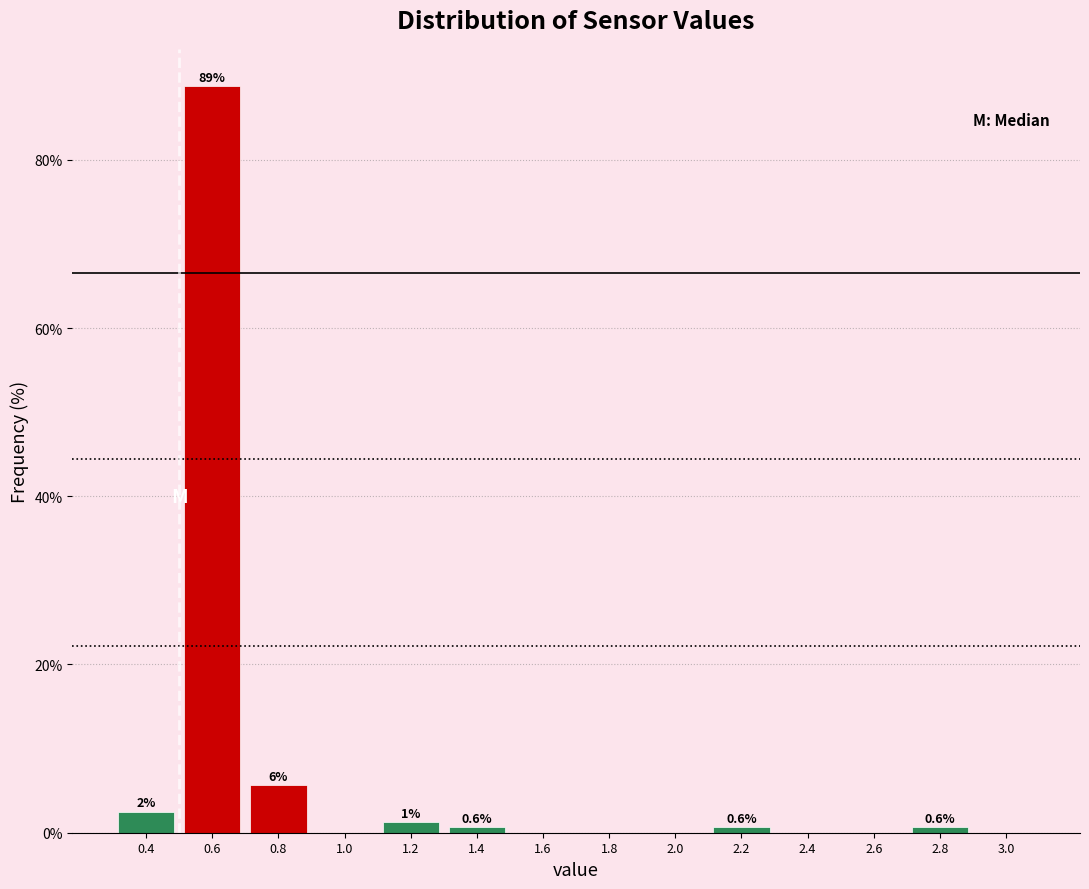

Over which range of the x-axis is the bar tallest?

0.5 to 0.7